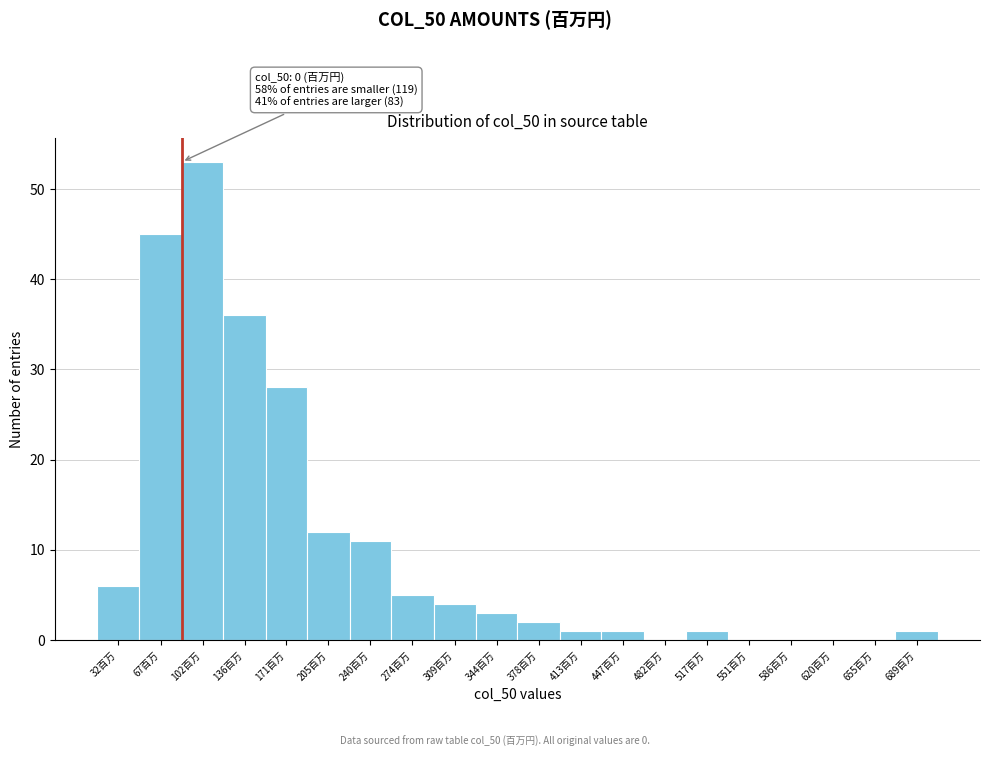

Reading right to left, what are all the values shown in this chart?

689百万=1	655百万=0	620百万=0	586百万=0	551百万=0	517百万=1	482百万=0	447百万=1	413百万=1	378百万=2	344百万=3	309百万=4	274百万=5	240百万=11	205百万=12	171百万=28	136百万=36	102百万=53	67百万=45	32百万=6